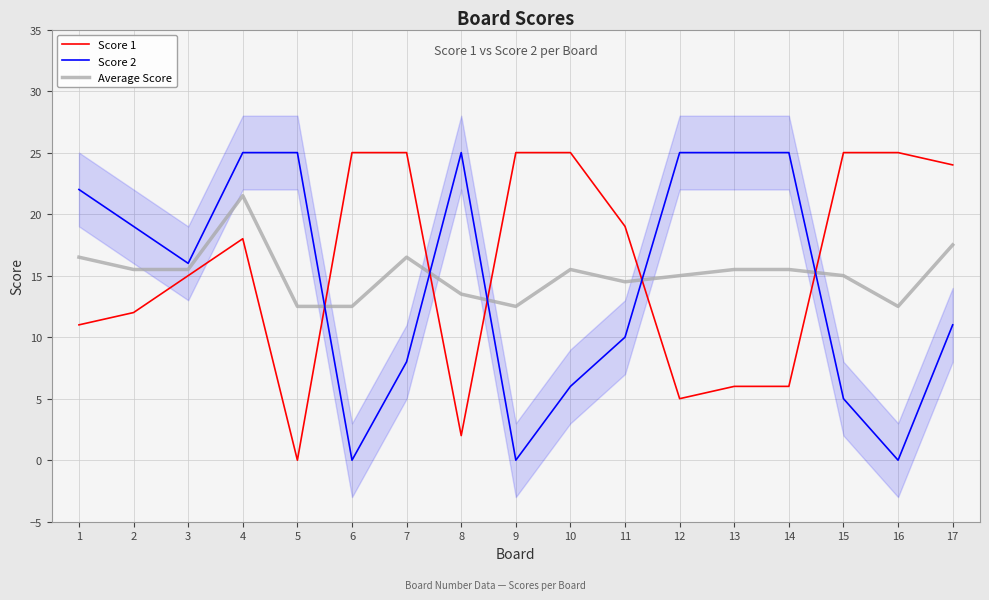

What is the sum of all Average Score values?

257.5